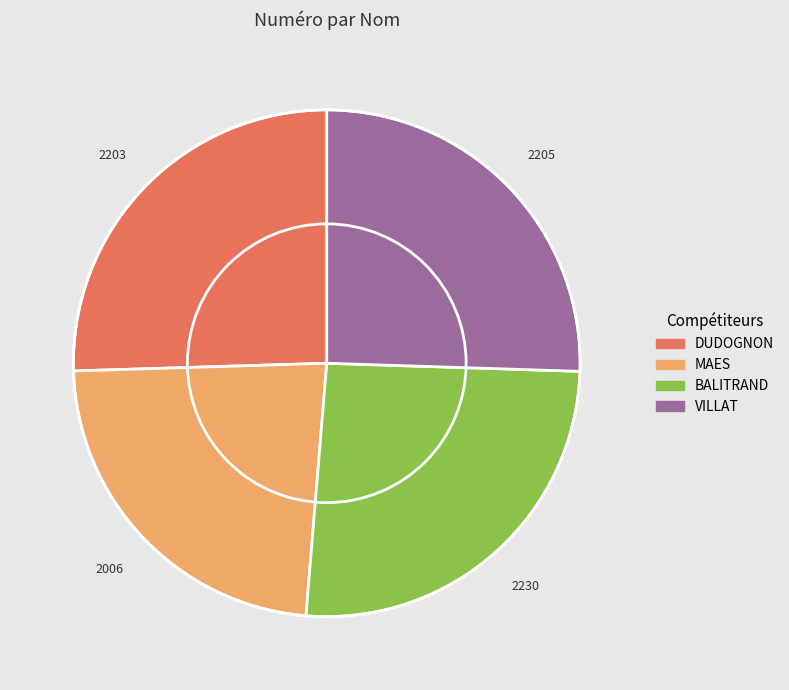

How many segments does this pie chart have?

4